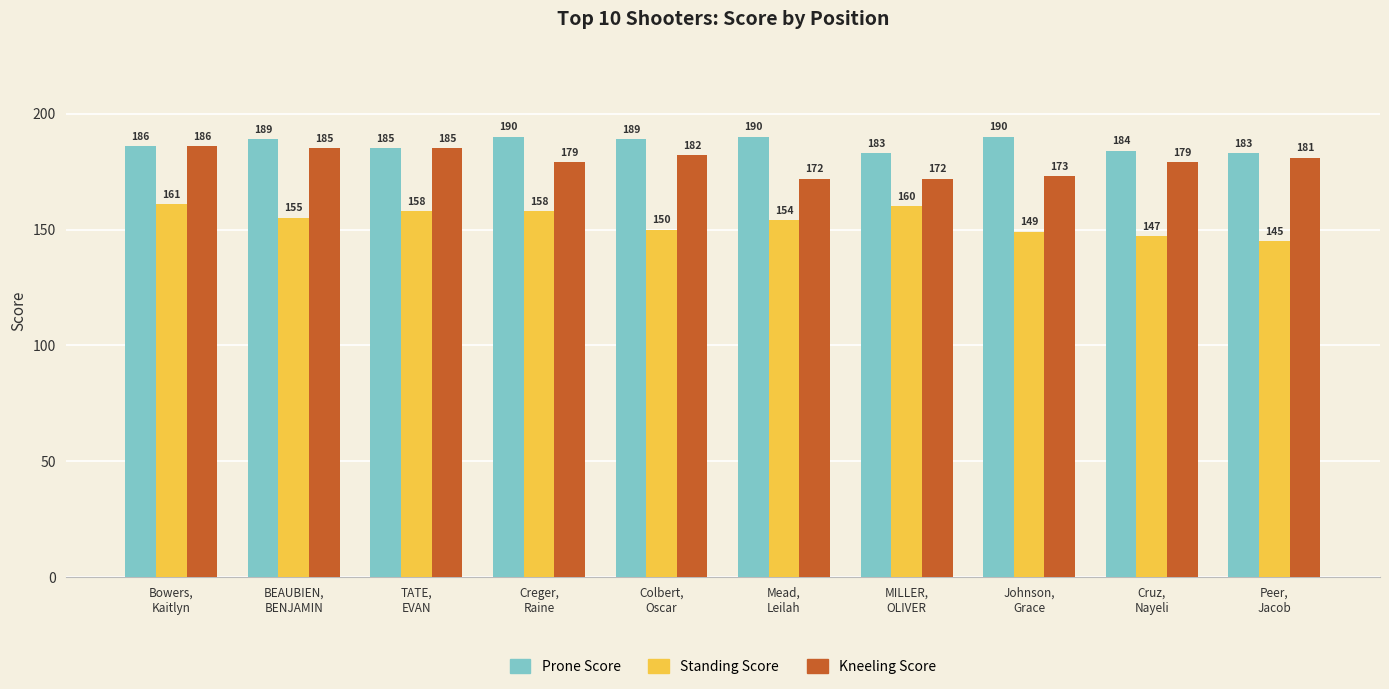

Is it true that Prone Score equals 185 at TATE,
EVAN?

True